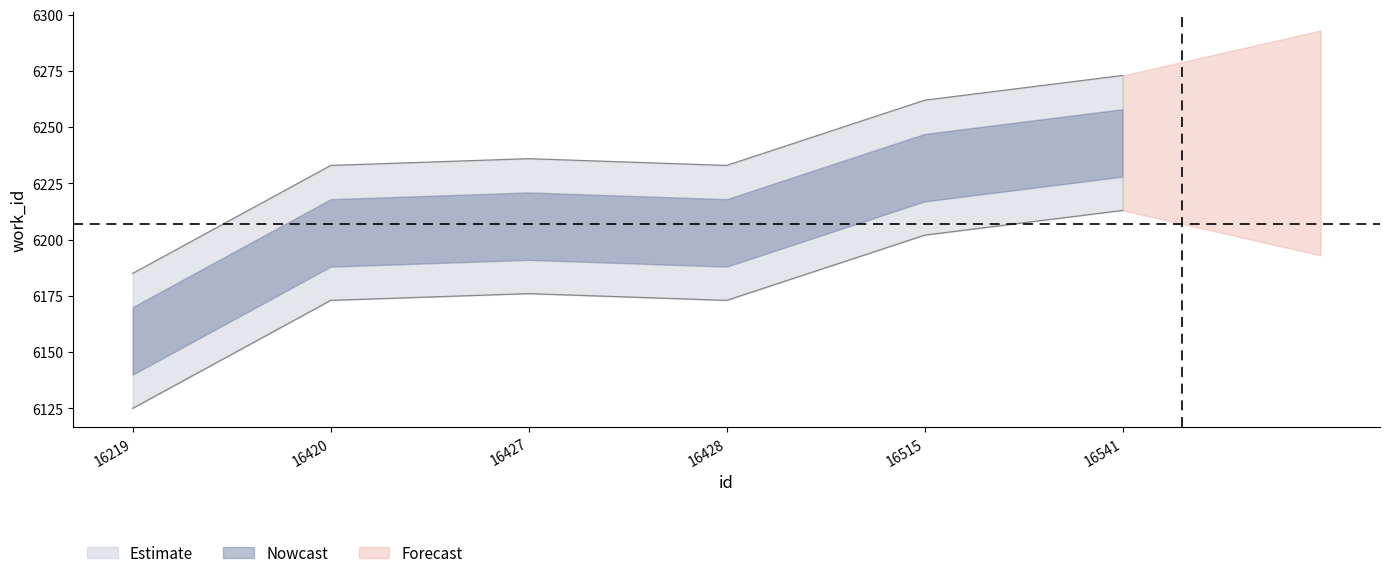

True or false: the data has more than 1 interior local peaks.

False